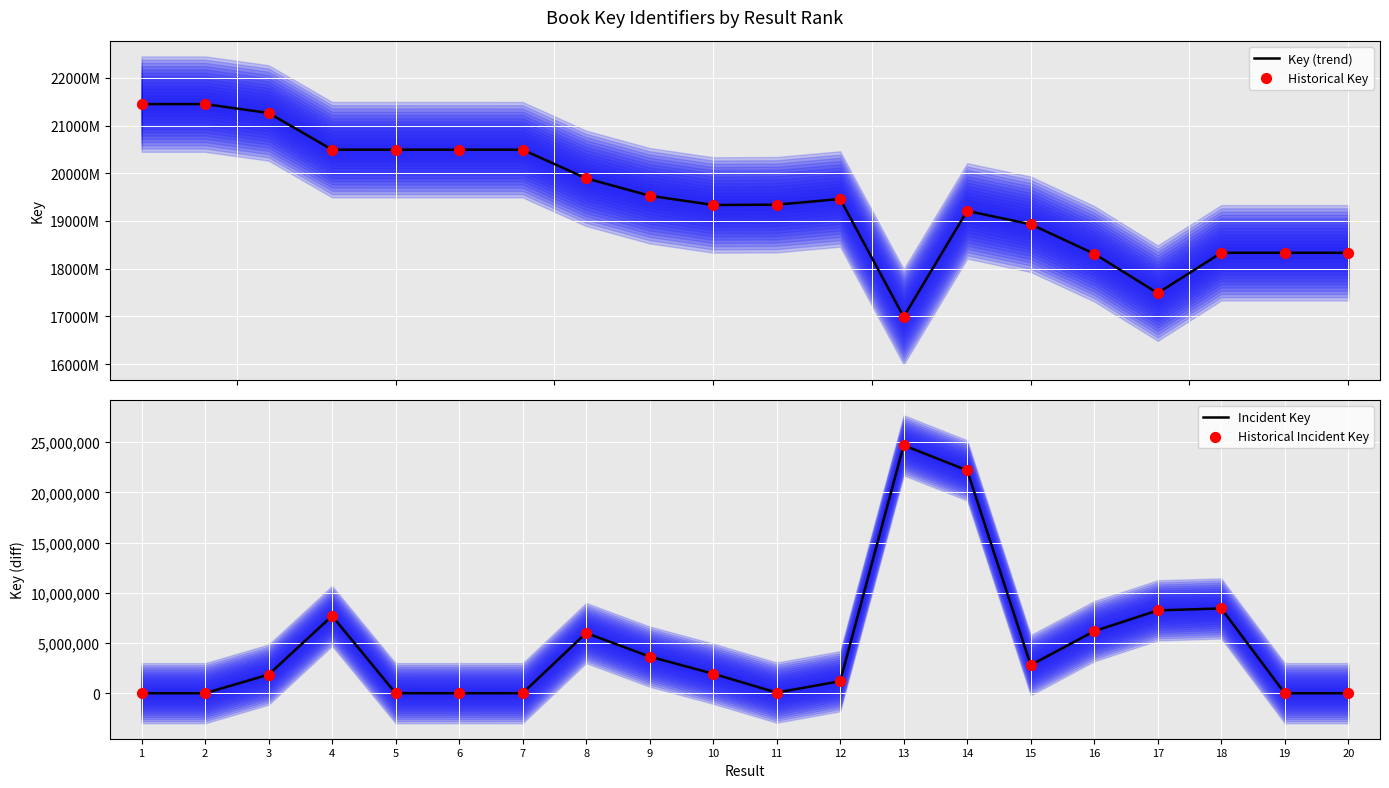

Which series contains the lowest Y value?

Incident Key